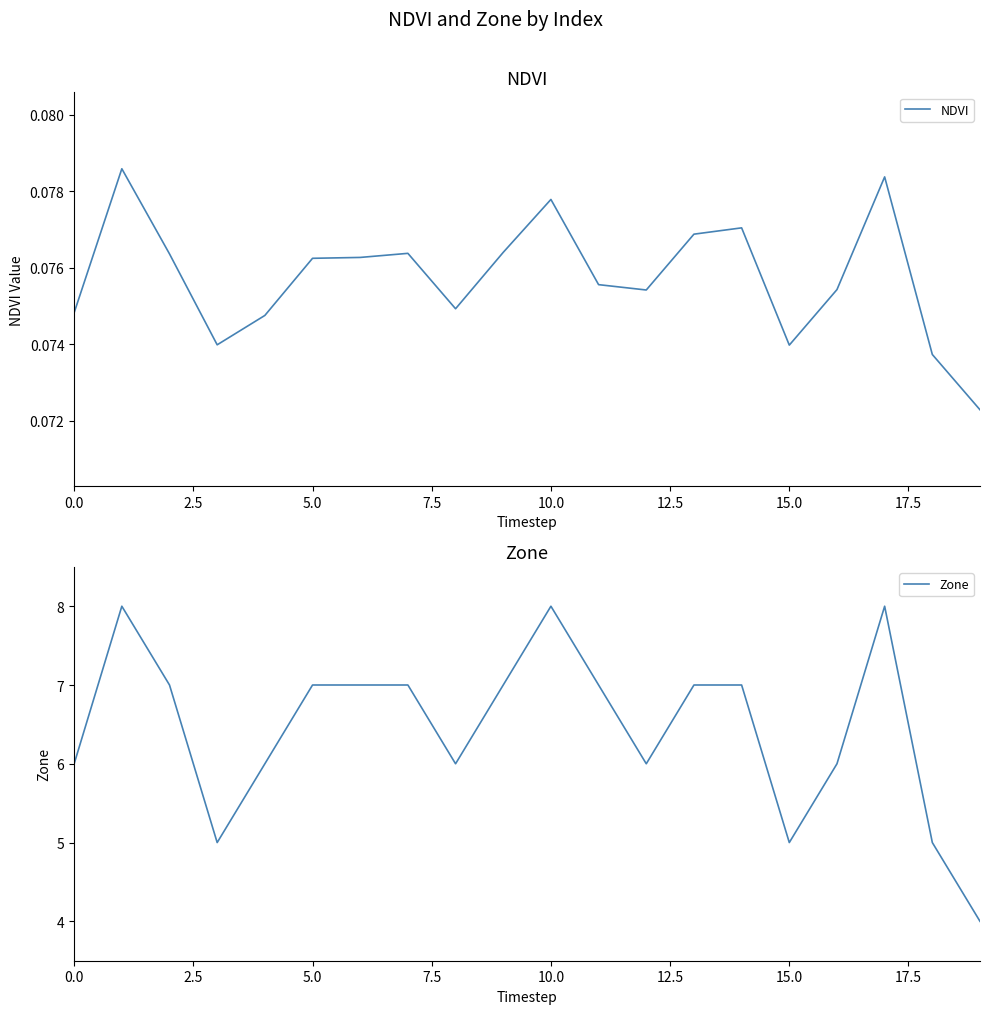

At how many categories does at least one series exceed 5?

16